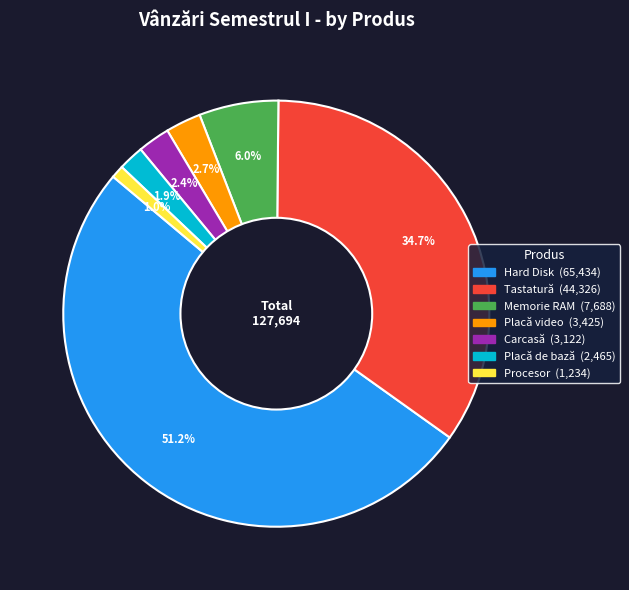

What percentage is NOT represented by Placă de bază?

98.1%